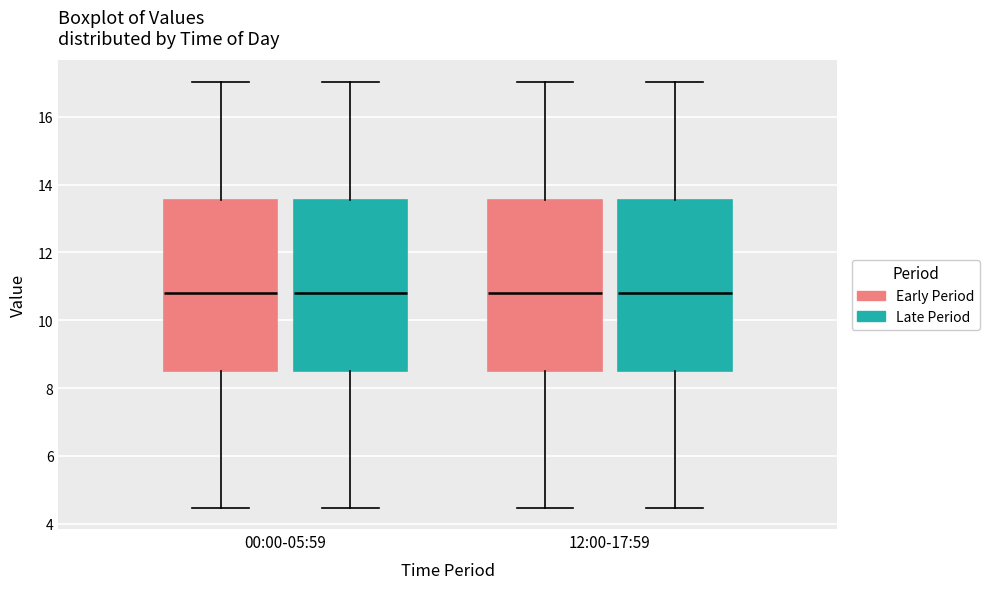

Where does the median line of the box for 12:00-17:59 (Late Period) sit on the y-axis? The values are not printed on the chart, so give them approximately, as read against the axis.

10.8